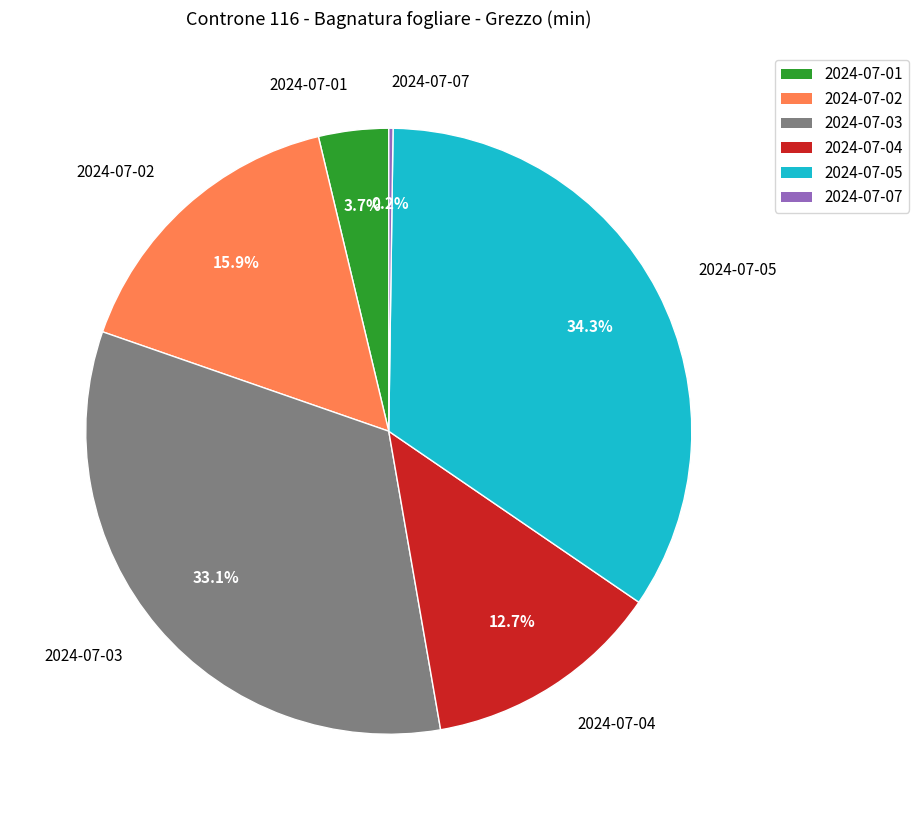

To the nearest percent, what is the difference between the largest and smallest slice percentages?

34%